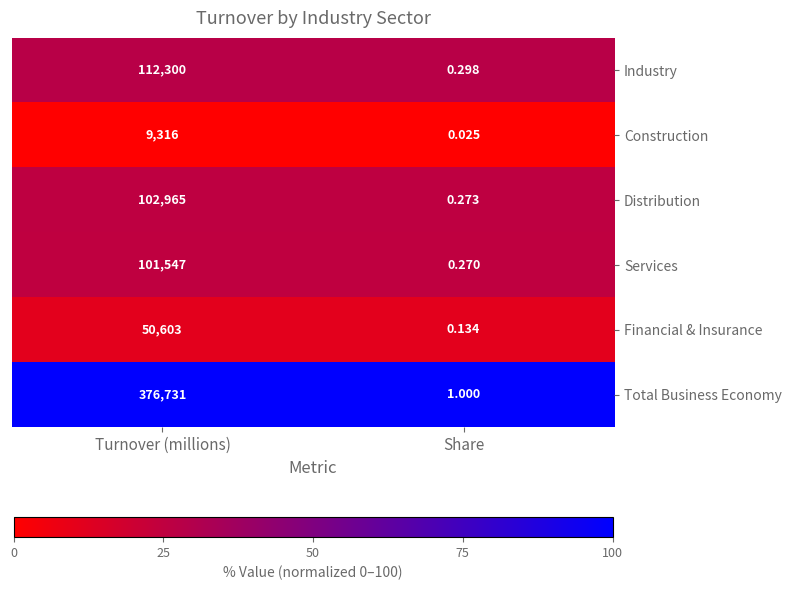

Between Turnover (millions) and Share, which series saw the biggest shift?

Total Business Economy